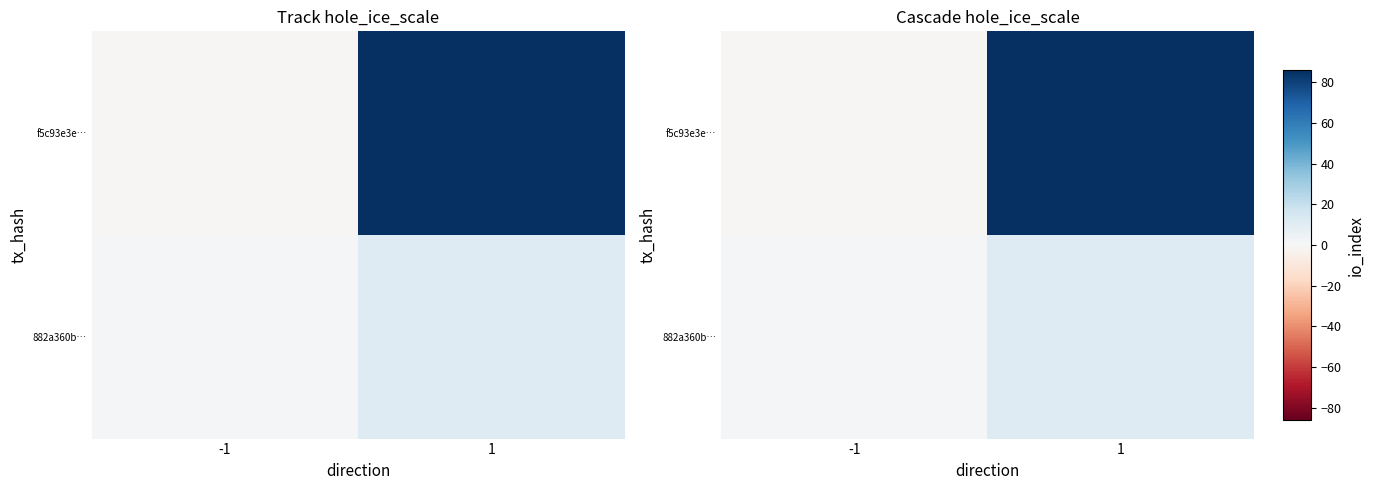

What is the difference between the maximum and minimum values in the 882a360b… series?

10